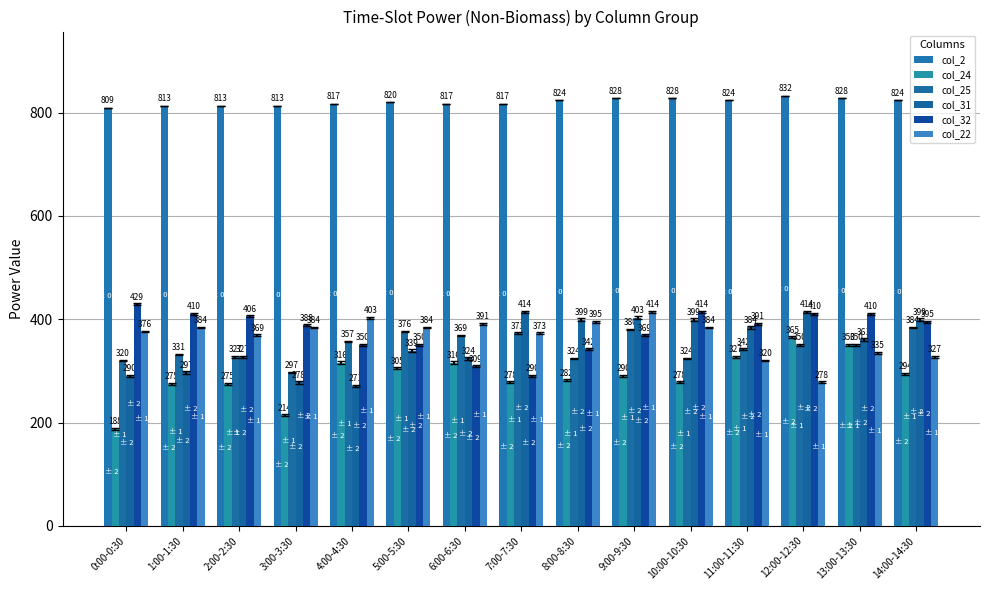

Is the value of col_25 at 8:00-8:30 greater than the value of col_31 at 1:00-1:30?

Yes